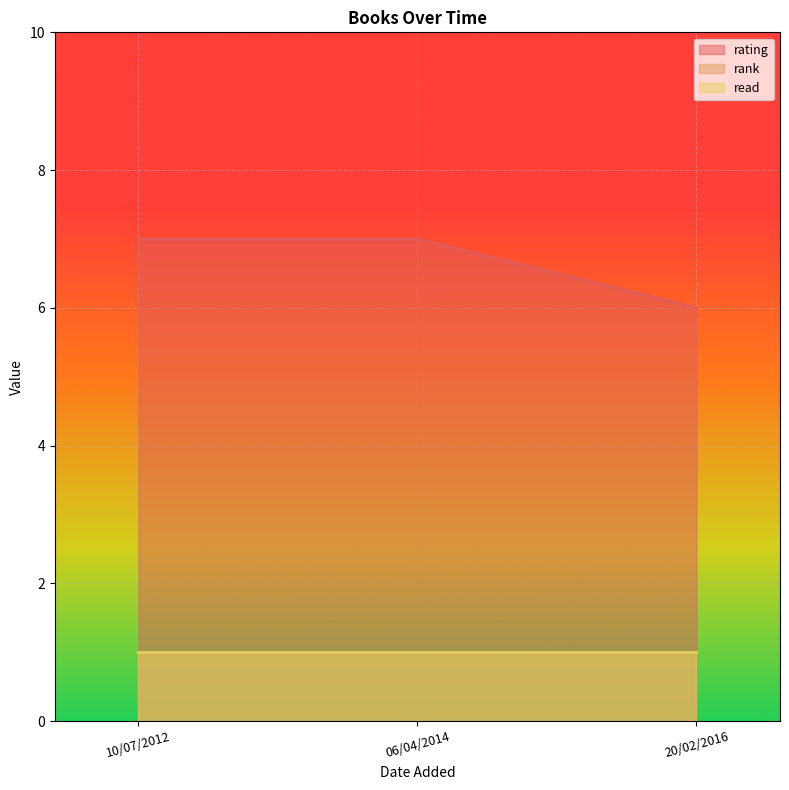

What is the label of the 1st point from the right?

20/02/2016